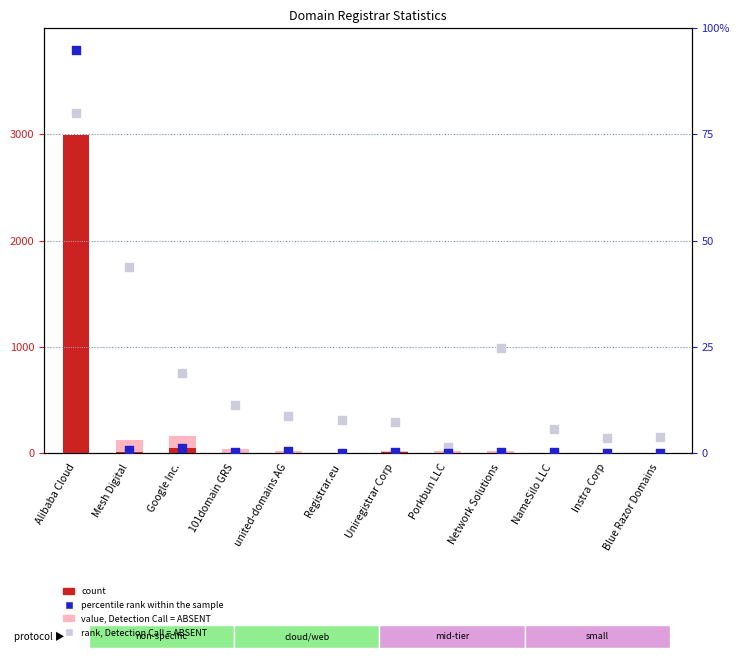

Which series has the largest total across all categories?

count